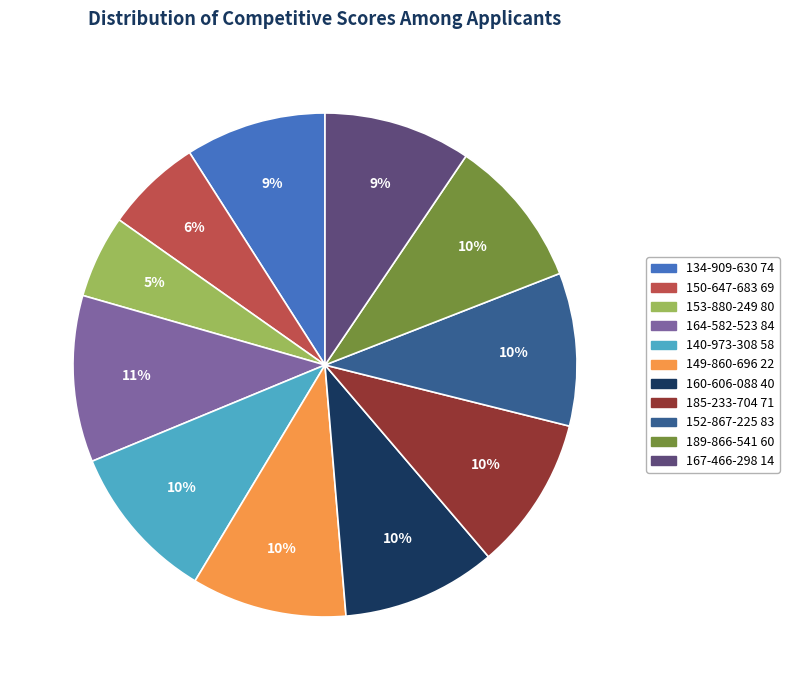

Count the number of slices in the pie.

11